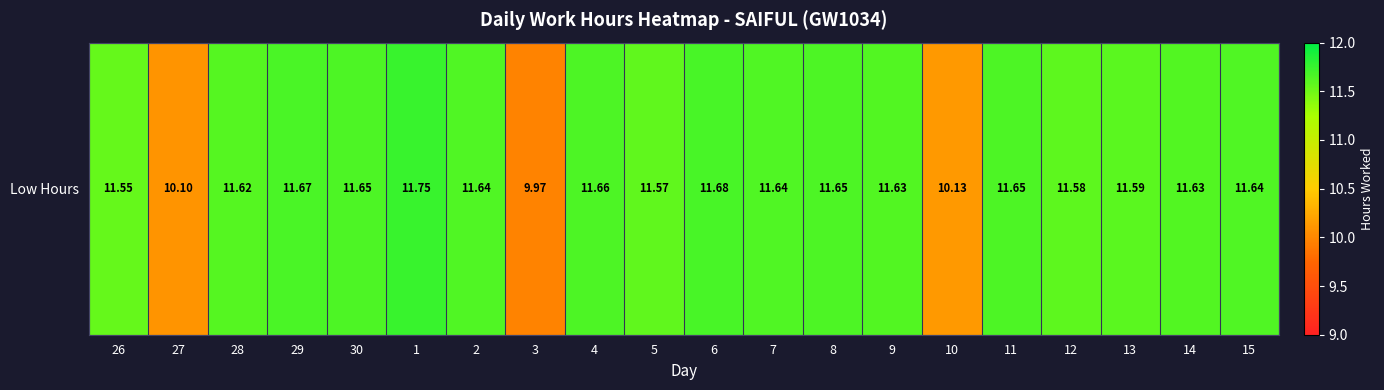

The chart shows a value of 15.3 at 7. True or false?

False